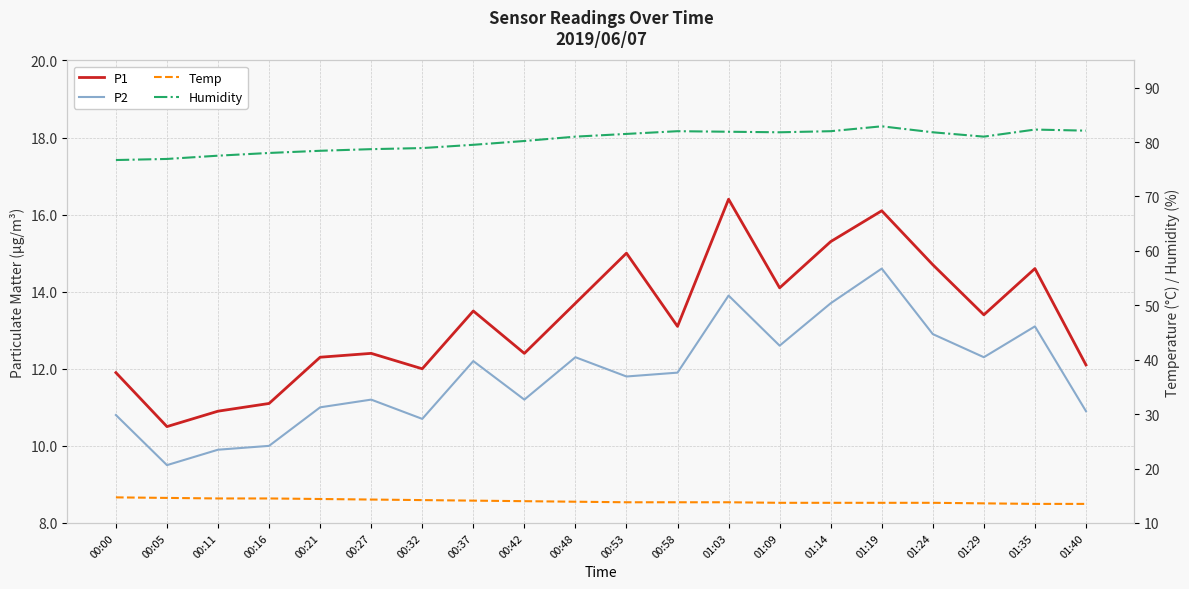

Rank the series at 00:42 from highest to lowest value.

Humidity, Temp, P1, P2